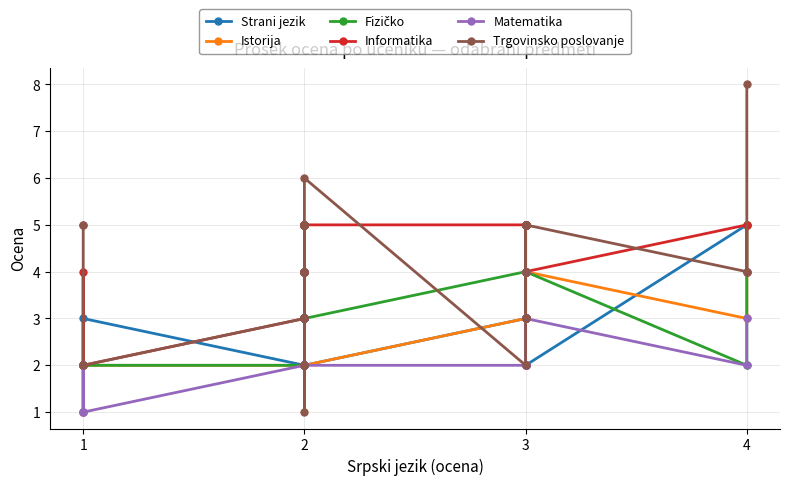

At how many categories does at least one series exceed 5?

2